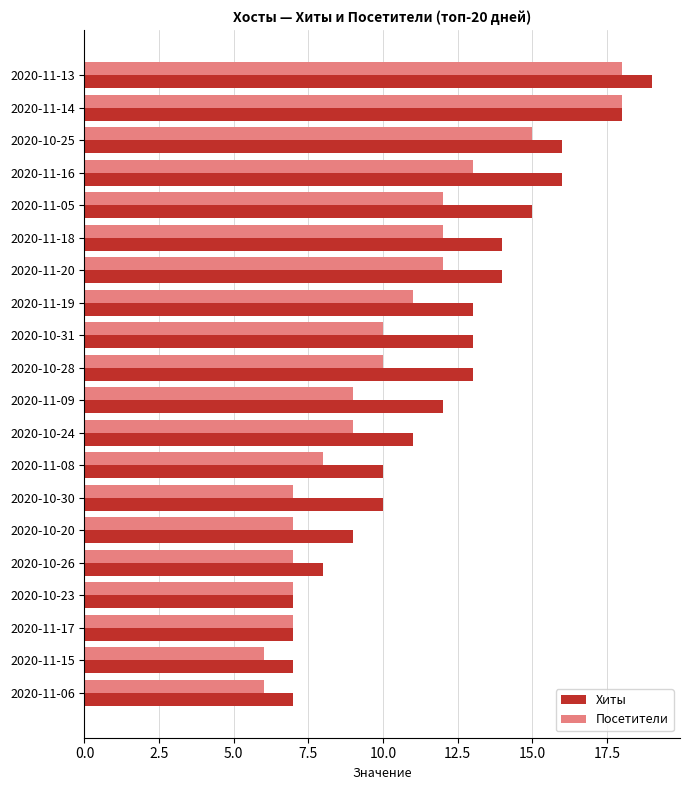

What is the difference between the highest and lowest values at 2020-10-31?

3